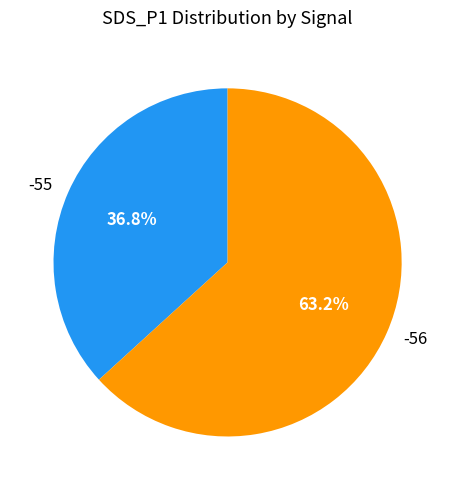

The -56 slice represents 1% of the pie. True or false?

False